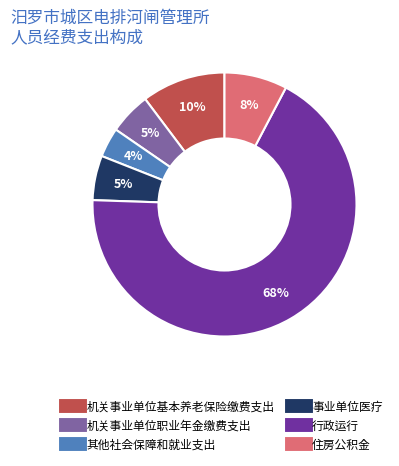

To the nearest percent, what portion does 机关事业单位基本养老保险缴费支出 represent?

10%